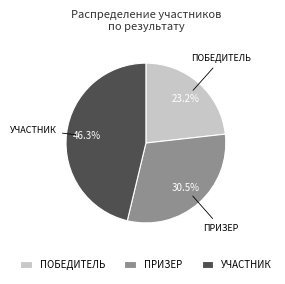

Rank the categories by value from lowest to highest.

ПОБЕДИТЕЛЬ, ПРИЗЕР, УЧАСТНИК